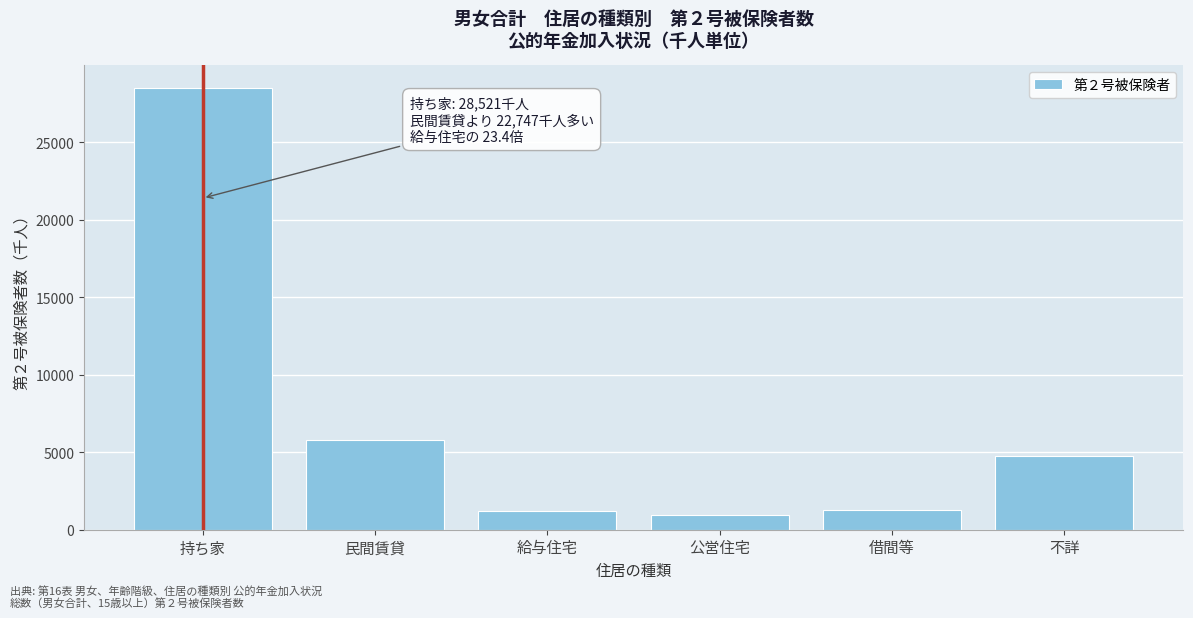

What is the difference between the maximum and second lowest values?

27303